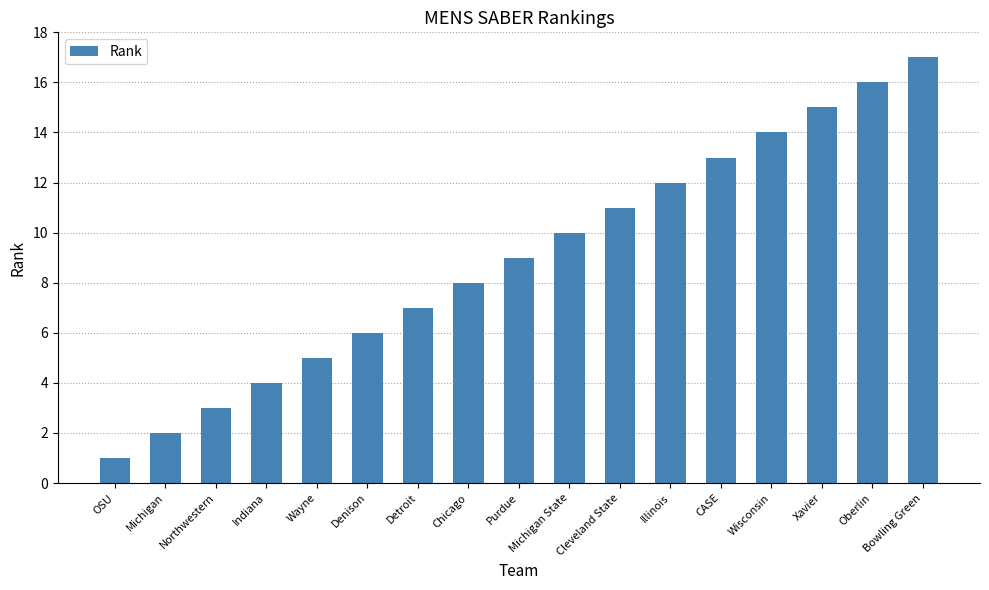

Which has a higher value, Bowling Green or Chicago?

Bowling Green